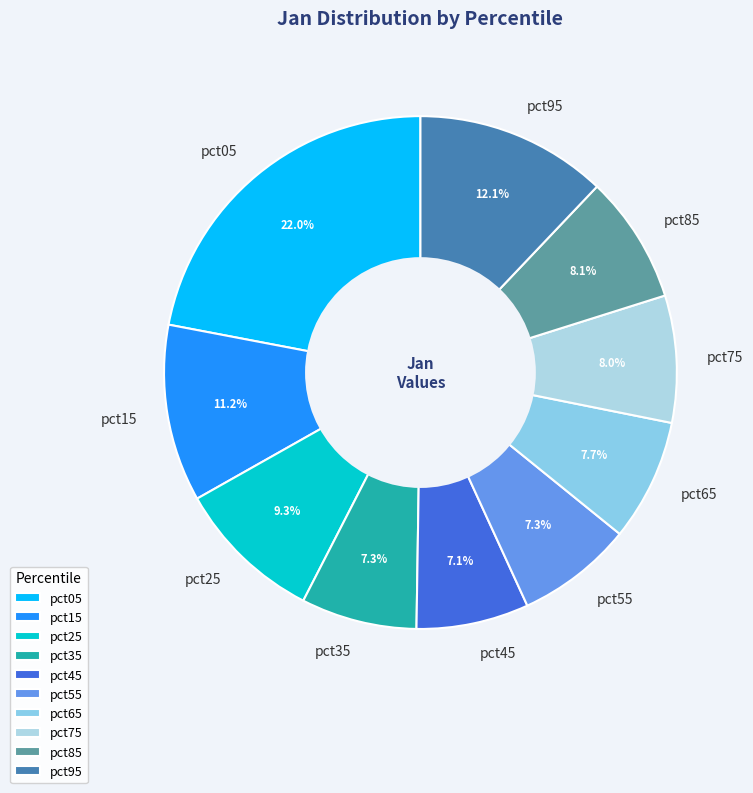

To the nearest percent, what percentage of the pie is pct35?

7%